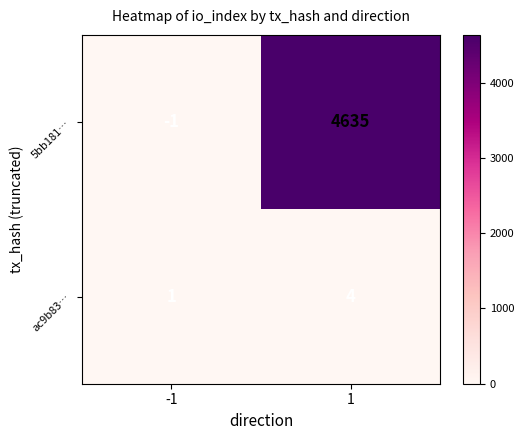

Read the 5bb181… value at 1, to the nearest 10.

4640